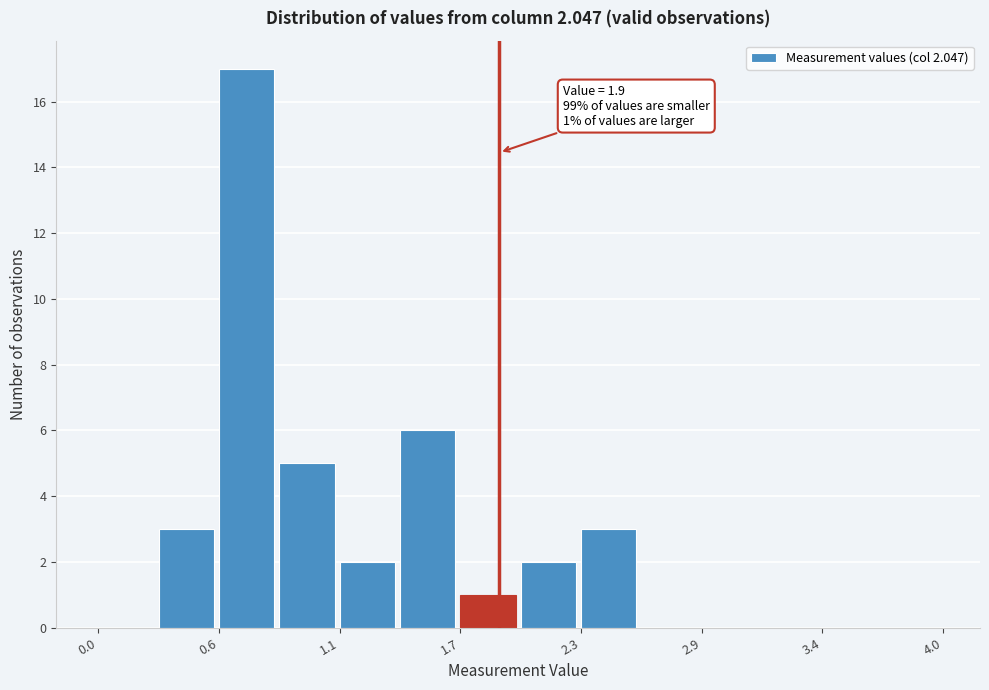

Read against the x-axis, roughly where is the centre of the tallest bar?

0.7